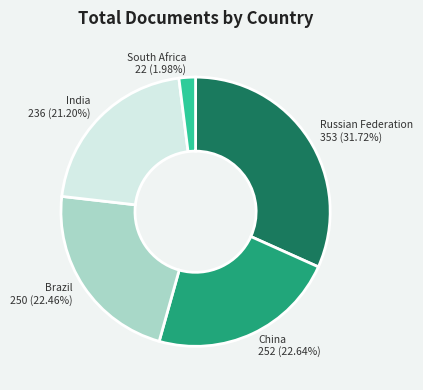

Does Russian Federation represent more than half of the total?

No